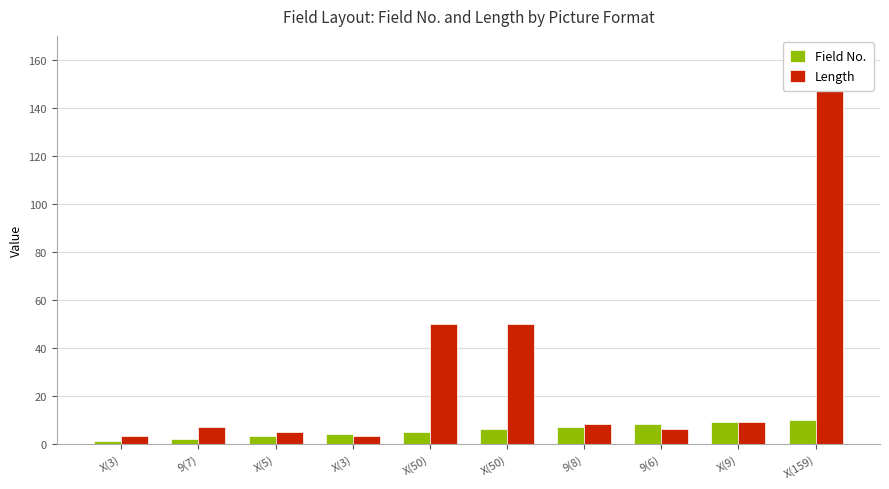

What is the minimum value shown in the chart?

1